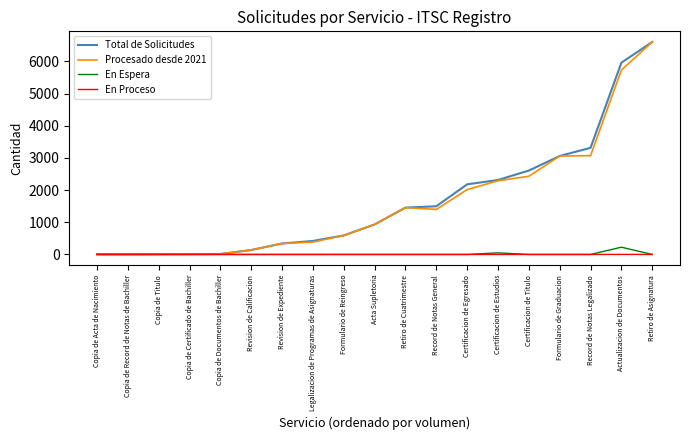

What is the spread (max minus min) of values at Certificacion de Estudios?

2314